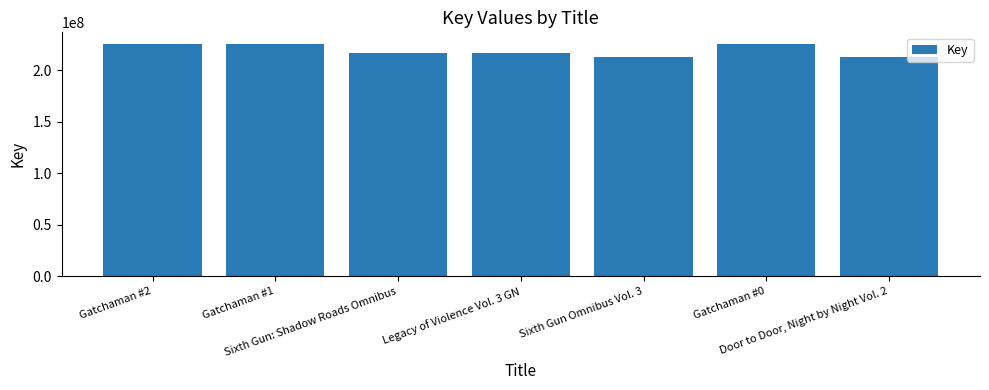

What is the average value?

219585716